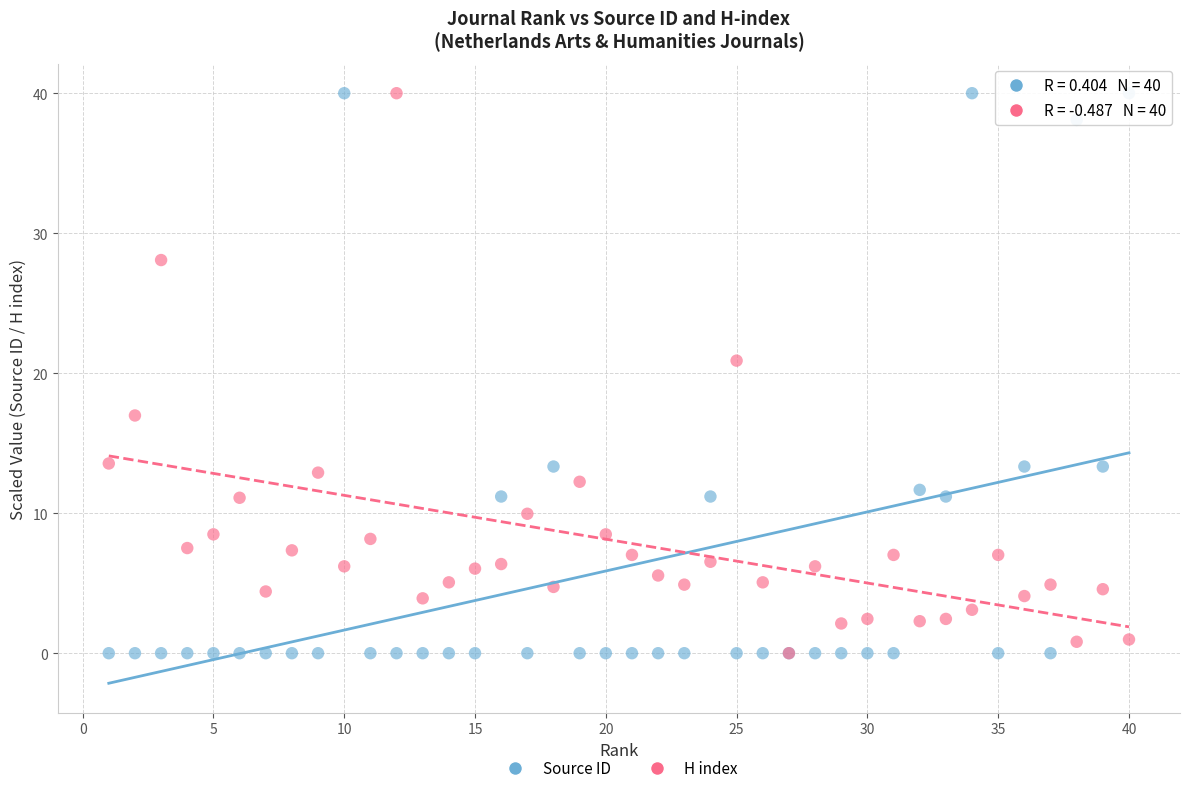

Across all series, what Y value is closest to 20?

20.9